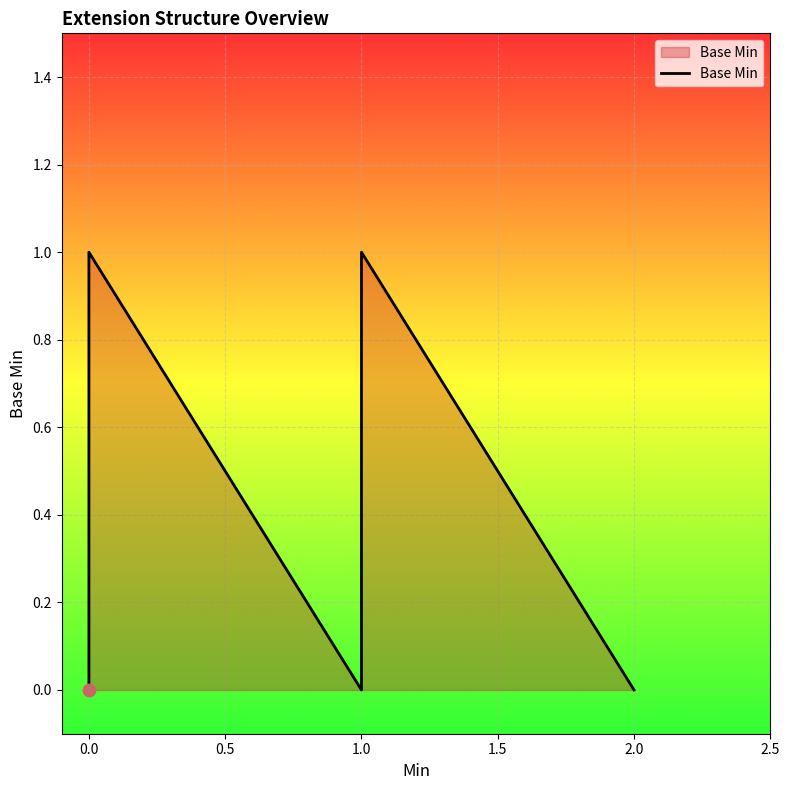

Which has a higher value, 1.5 or 11?

1.5